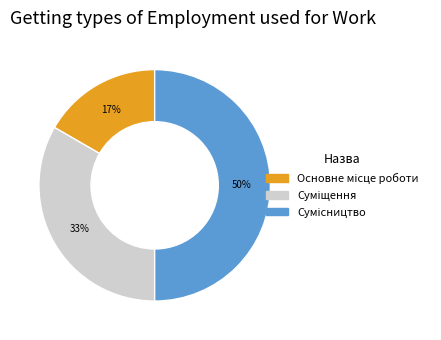

To the nearest percent, what is the average slice percentage?

33%